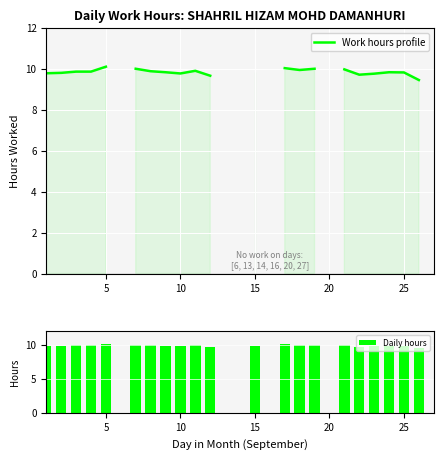

What is the sum of all Daily hours values?

206.8